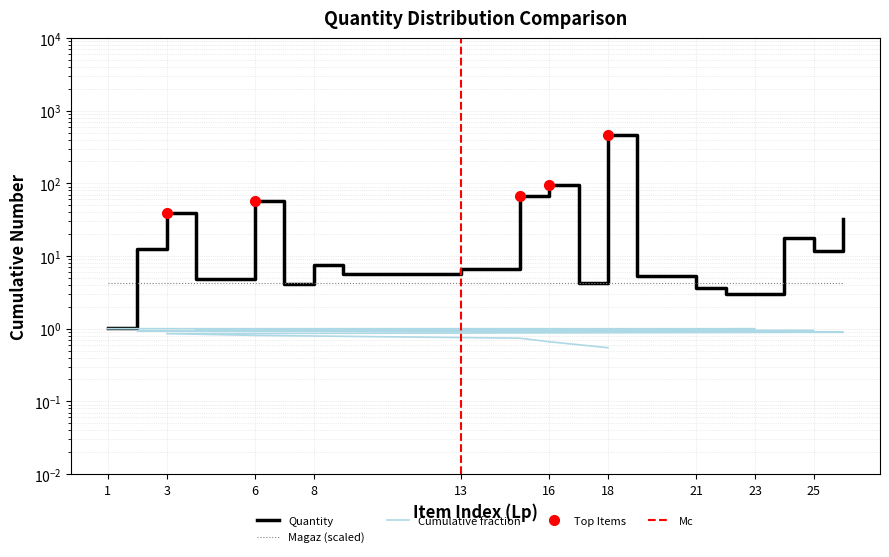

What is the greatest value displayed?

462.8